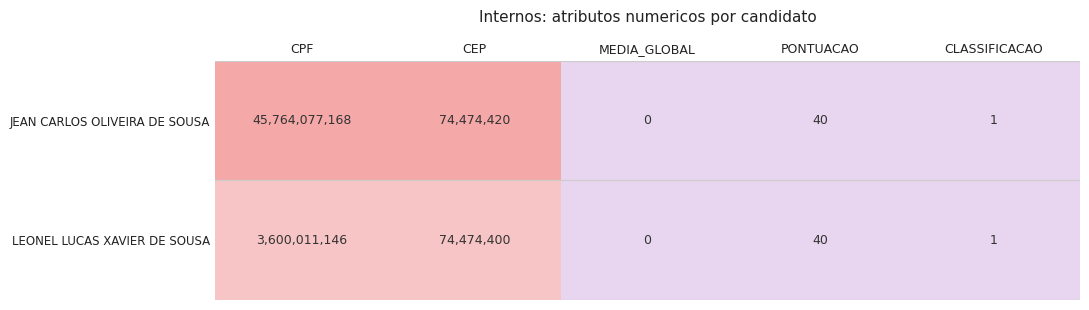

At which category does the chart reach its peak across all series?

CPF